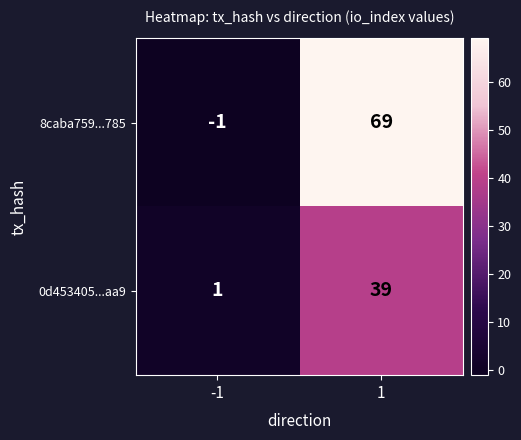

Is it true that 0d453405...aa9 equals 1 at -1?

True